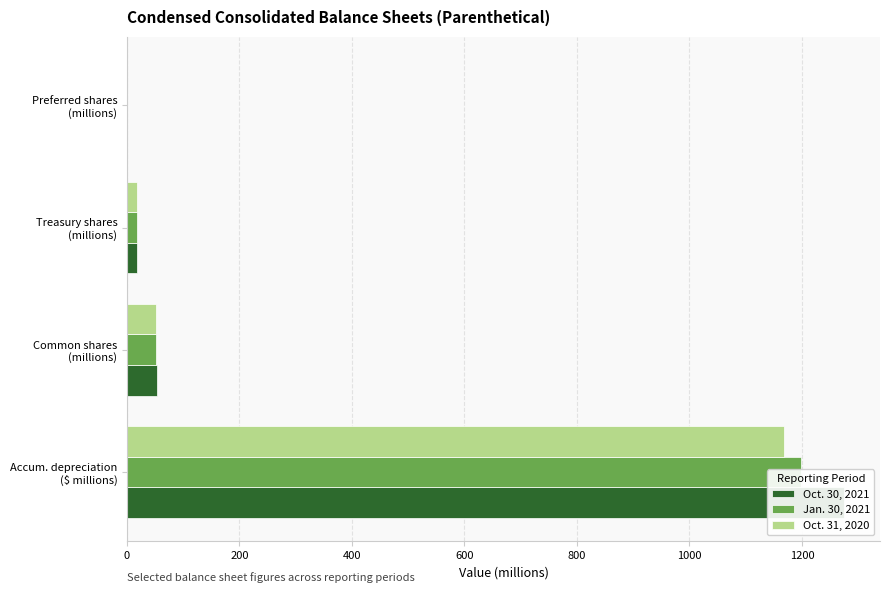

What is the minimum value shown in the chart?

0.6